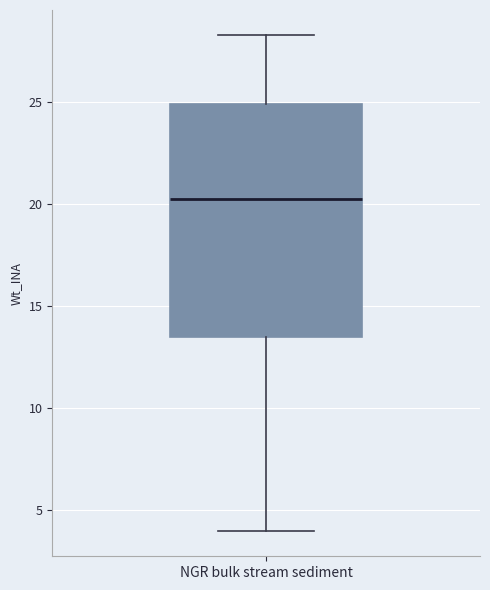

Where is the upper edge of the box for NGR bulk stream sediment on the y-axis? The values are not printed on the chart, so give them approximately, as read against the axis.

25.0